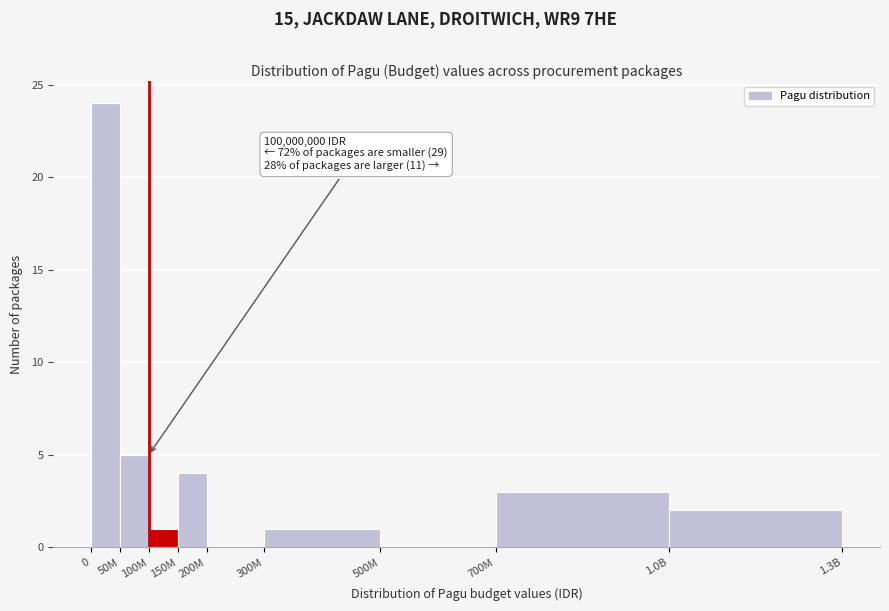

Reading left to right, extract all data points from this chart.

0=24	50M=5	100M=1	150M=4	200M=0	300M=1	500M=0	700M=3	1.0B=2